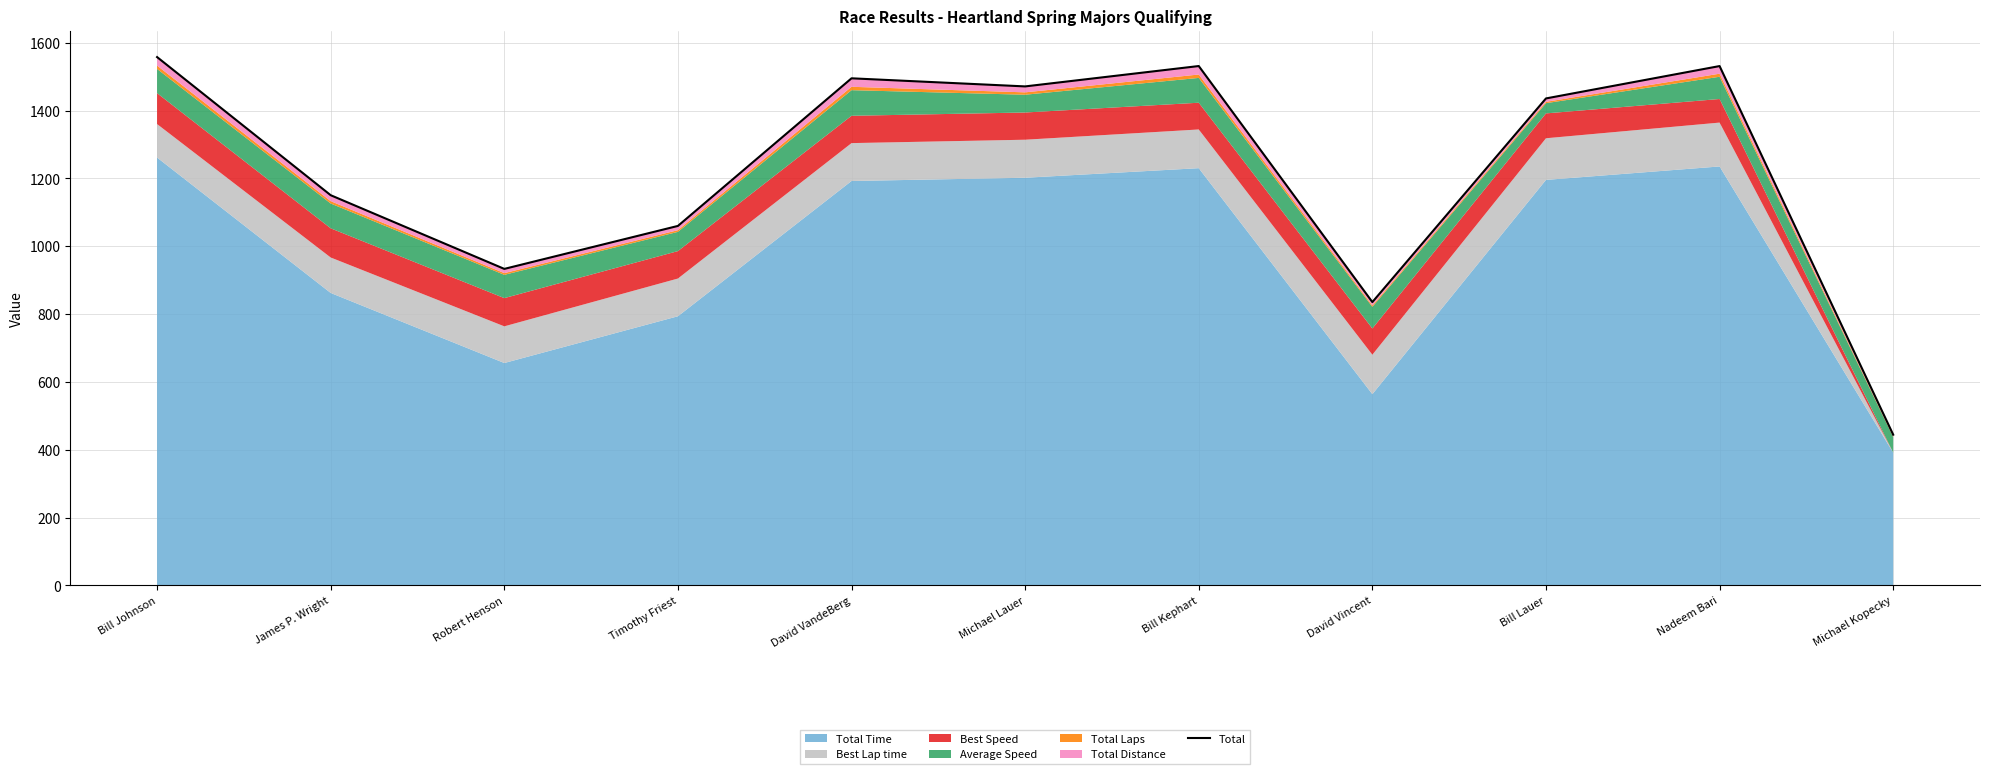

List the labels in order of value, largest first.

Bill Johnson, Bill Kephart, Nadeem Bari, David VandeBerg, Michael Lauer, Bill Lauer, James P. Wright, Timothy Friest, Robert Henson, David Vincent, Michael Kopecky